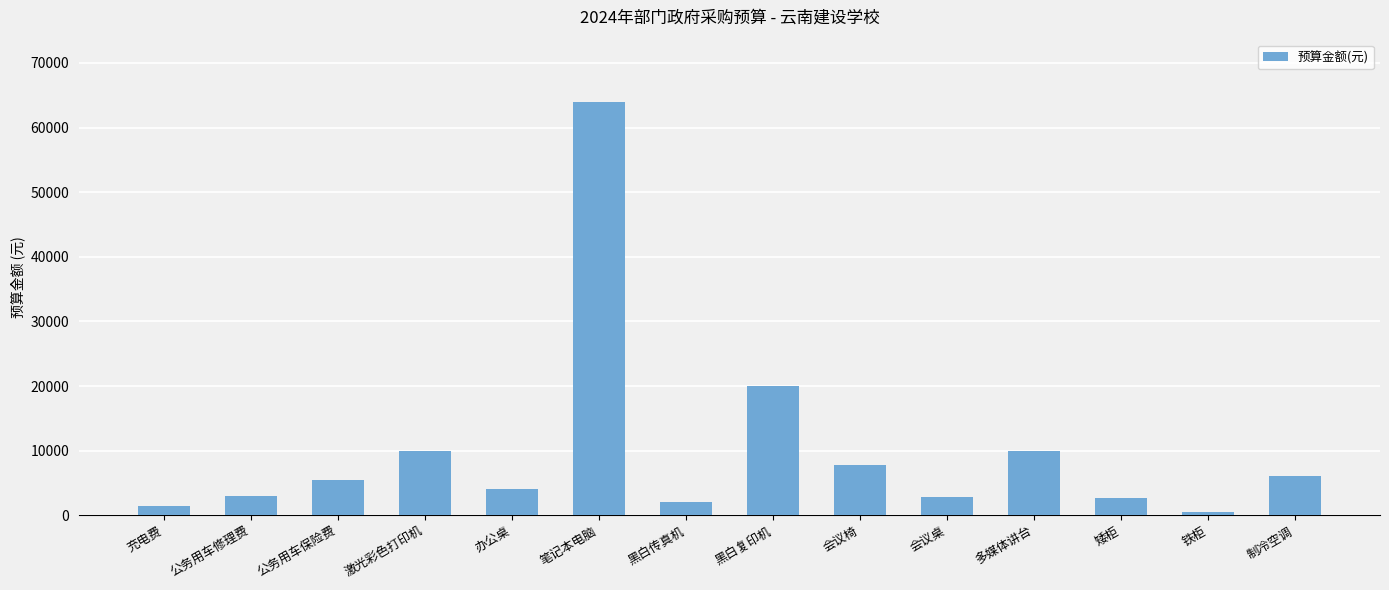

What is the label of the 6th bar from the left?

笔记本电脑